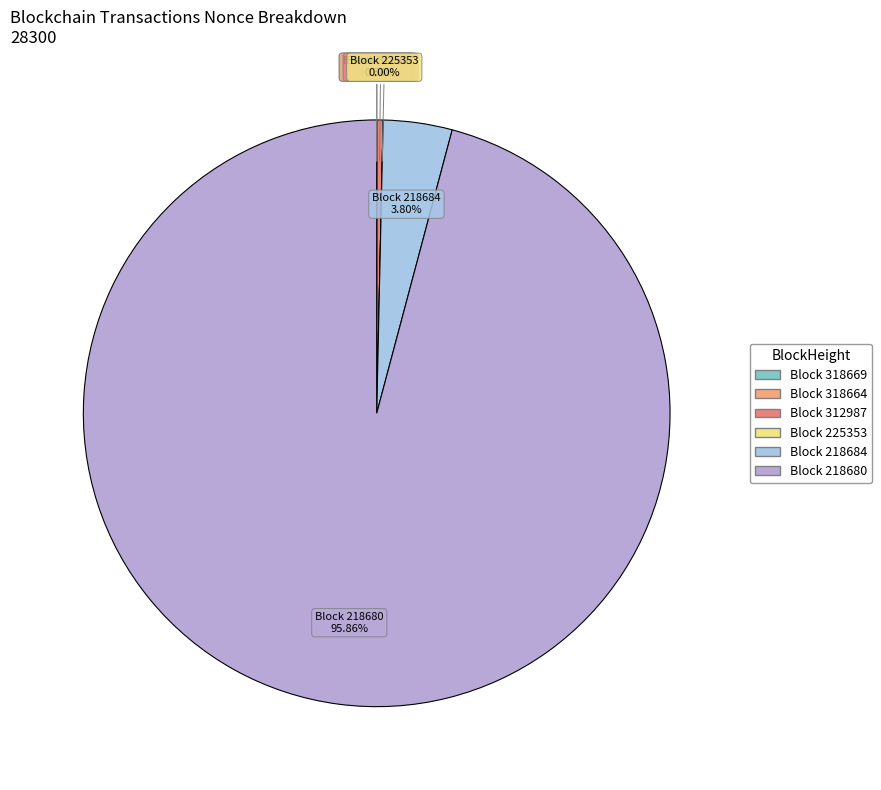

What portion of the pie excludes 318669?

100.0%